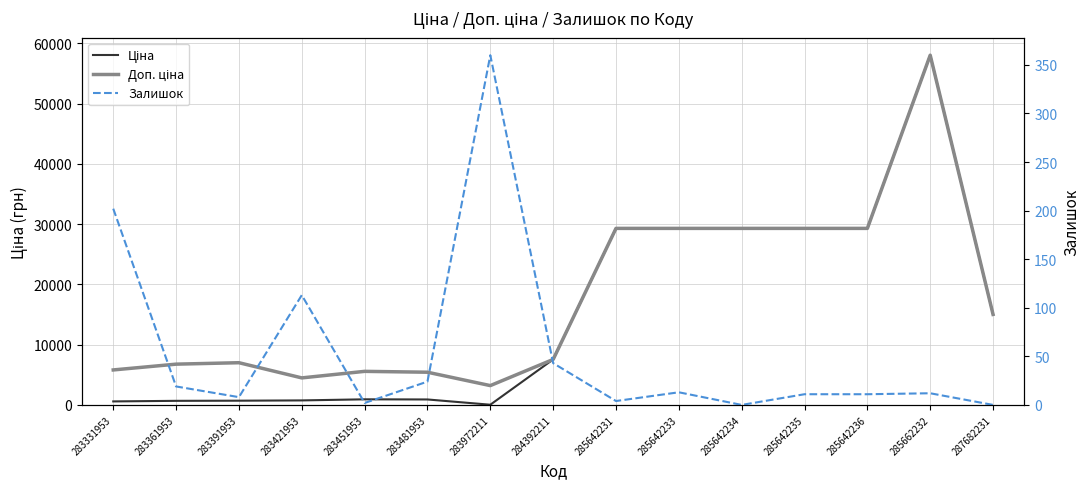

How many lines are shown in the chart?

3